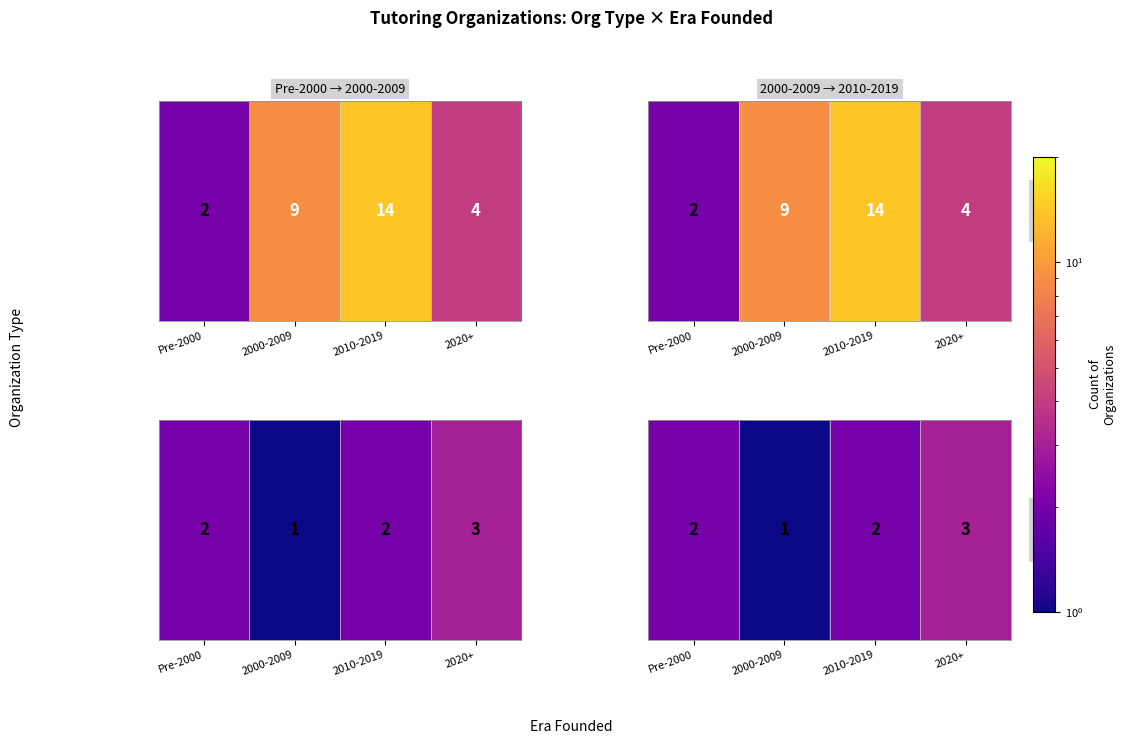

Between 2000-2009 and Pre-2000, which is larger?

Pre-2000